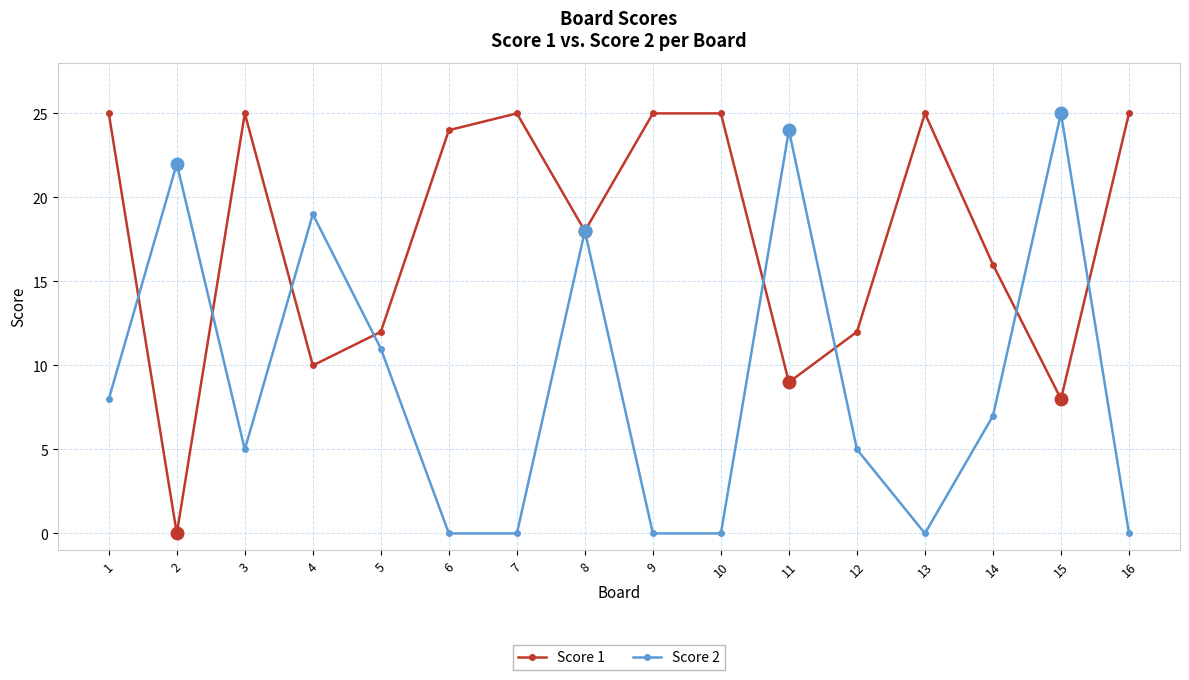

At which label is Score 2 closest to 12?

5